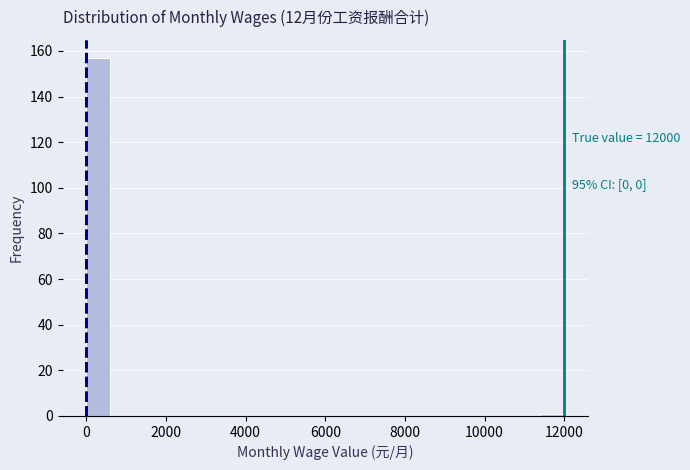

Around what value on the x-axis is the tallest bar? Give the approximate position of its centre, as read against the axis.

400